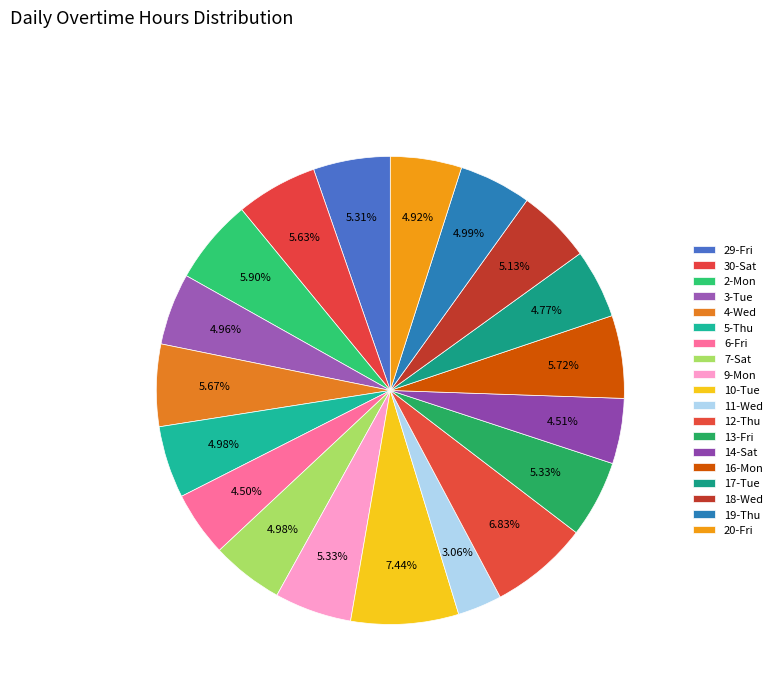

What is the change in value from 29-Fri to 16-Mon?

+0.8